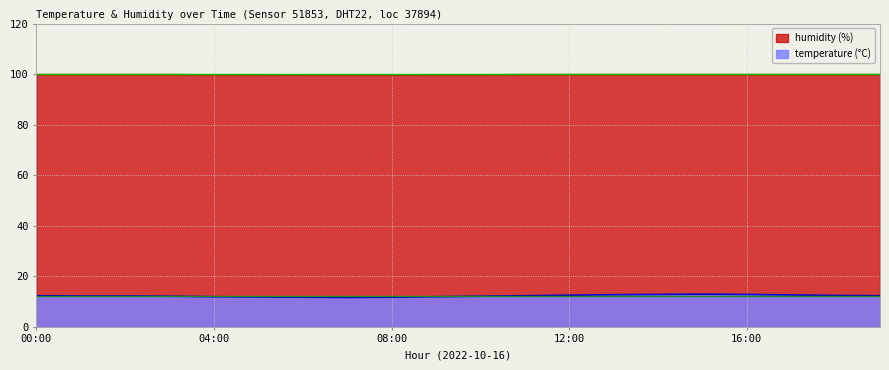

What is the minimum value for humidity?

99.7